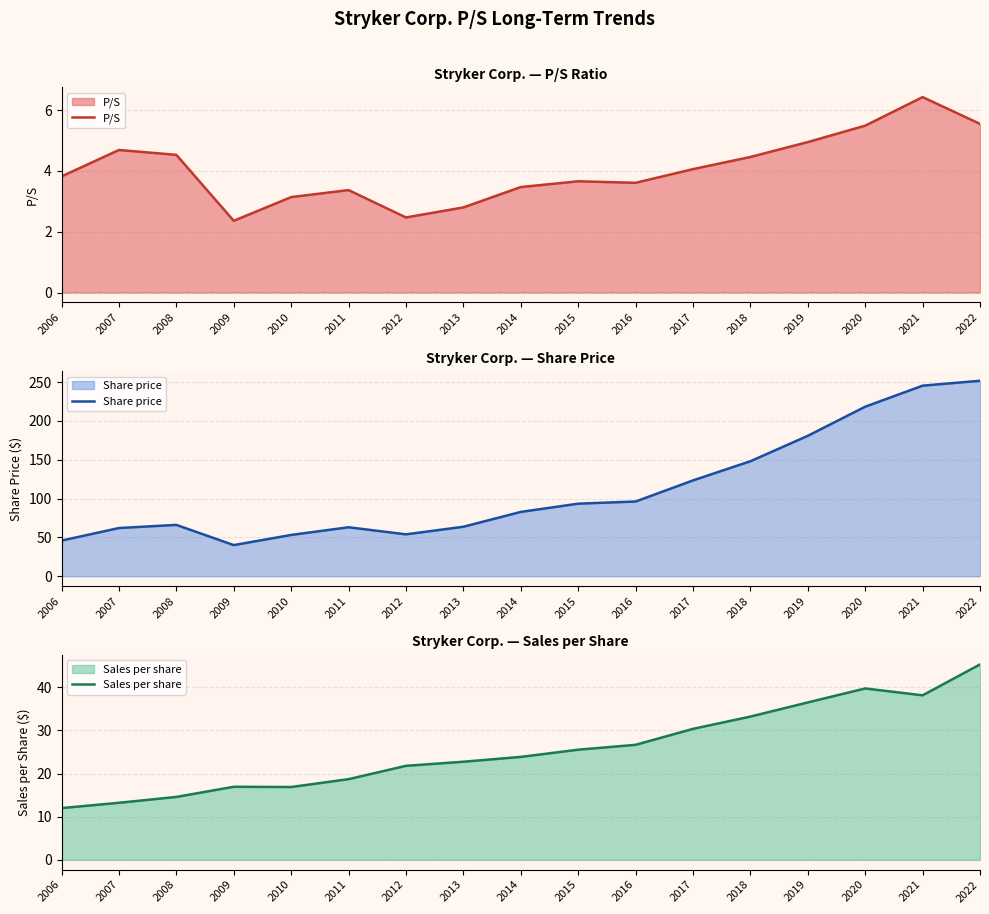

How many values in the Share price series are below 82?

8